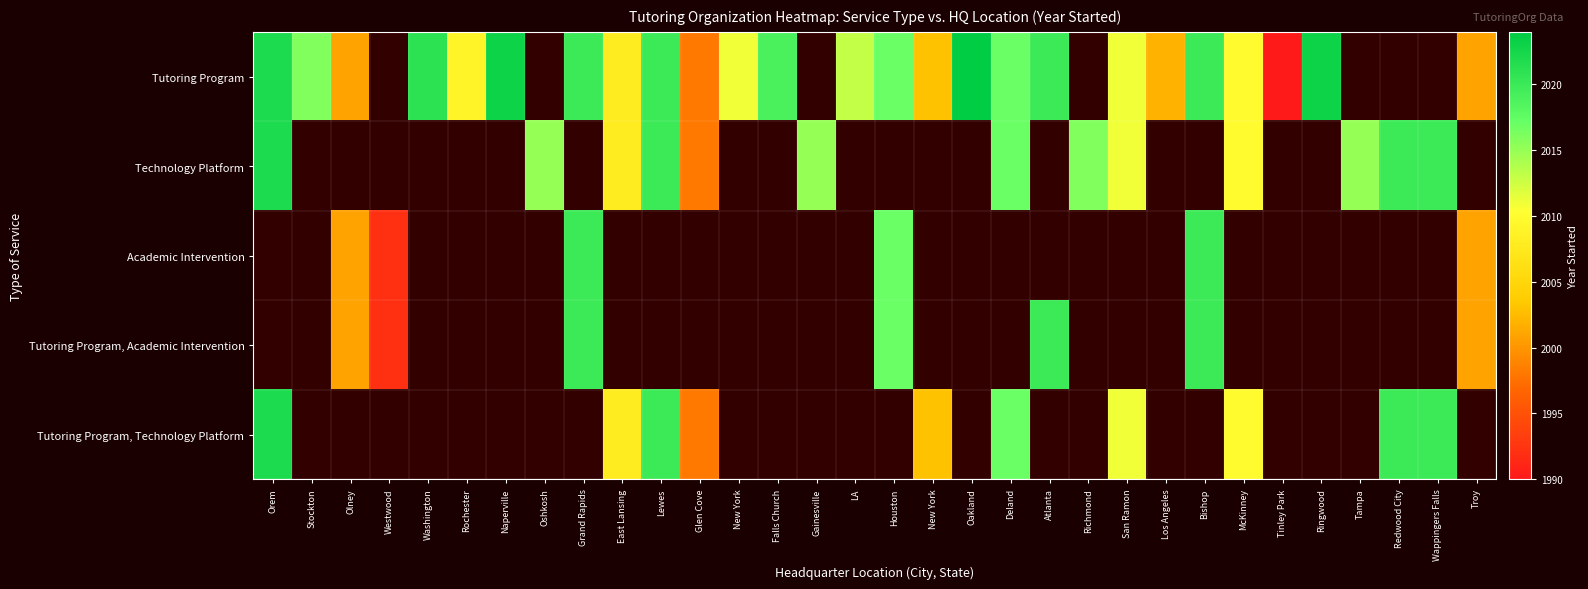

What is the minimum value shown in the chart?

1990.0